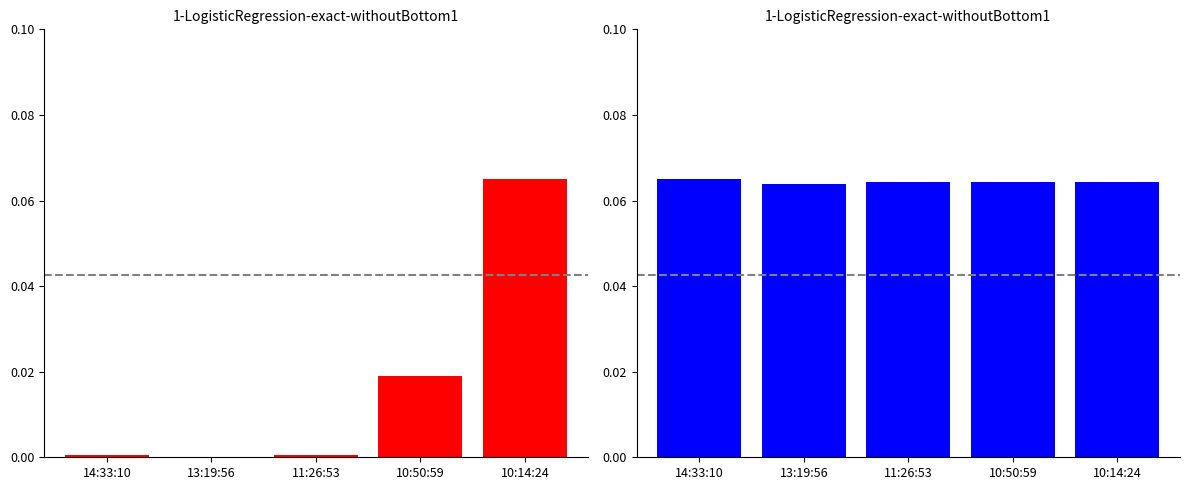

The value of Hind at 11:26:53 is 0.1. True or false?

True